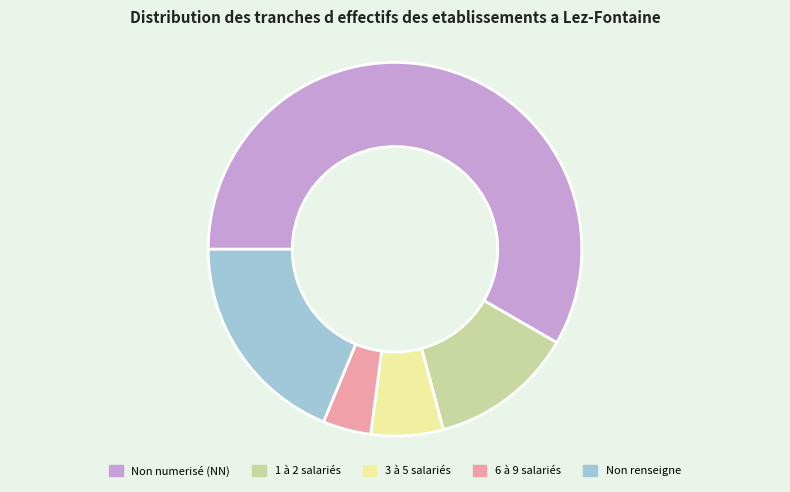

Between 3 à 5 salariés and Non renseigne, which is larger?

Non renseigne